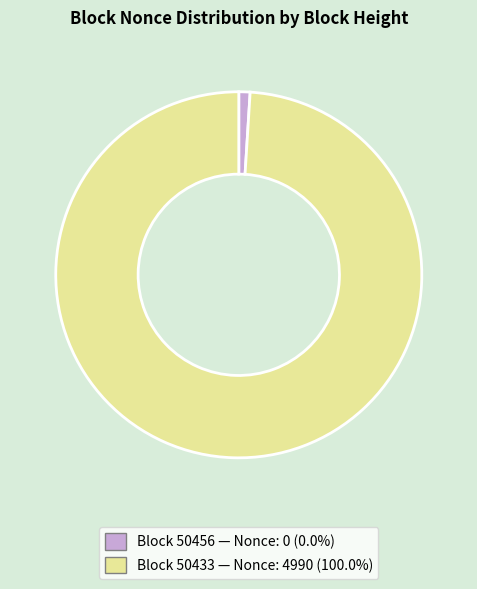

Does Block 50433 — Nonce: 4990 (100.0%) represent more than half of the total?

Yes